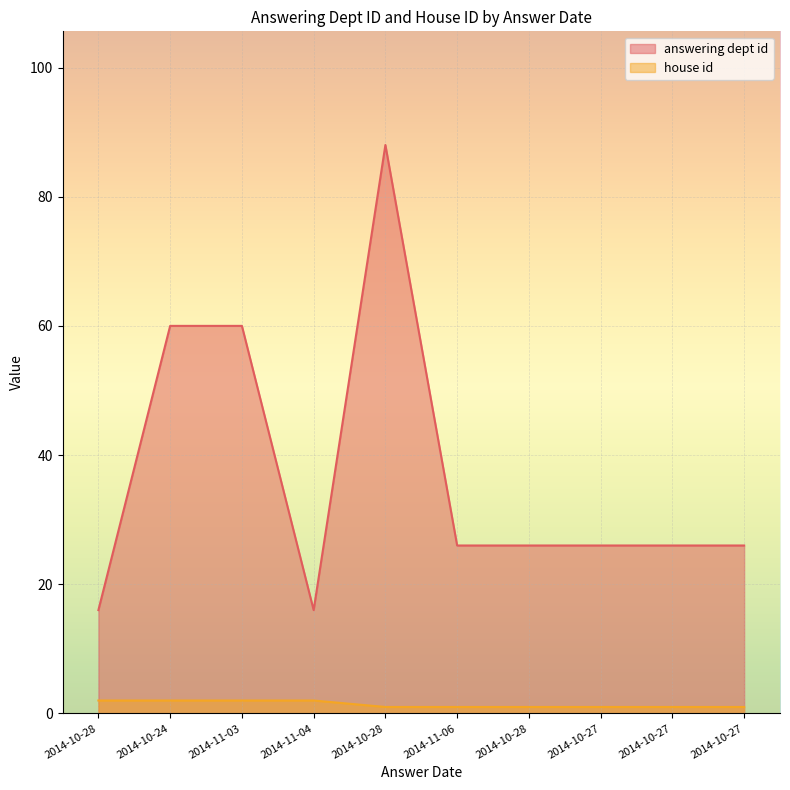

What is the total value across all series at 2014-10-24?

62